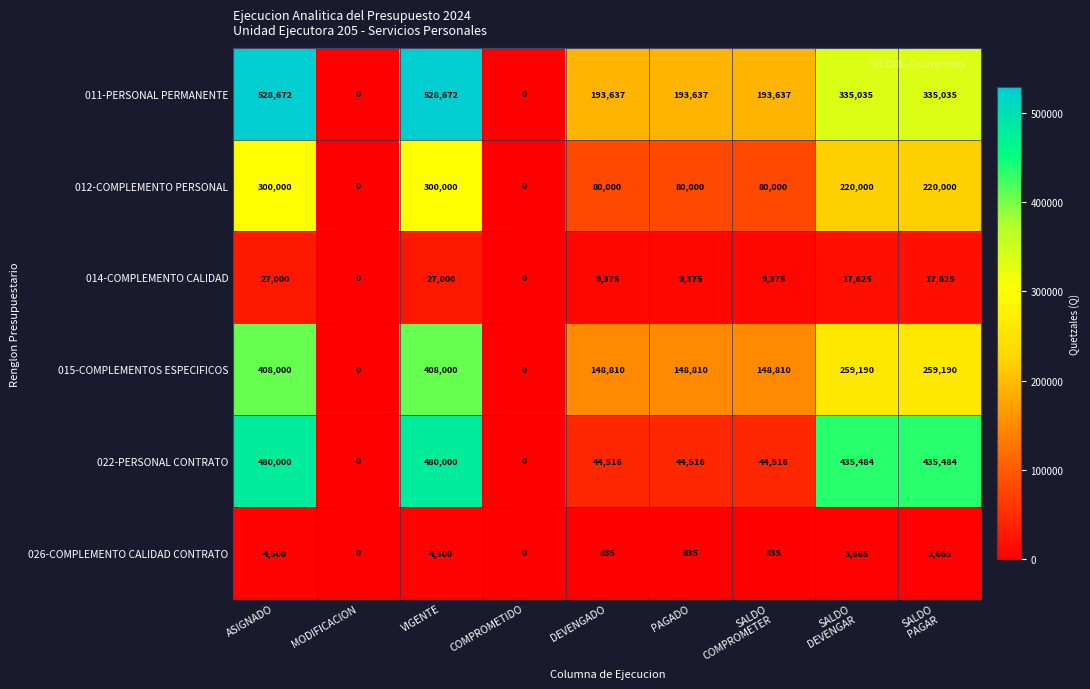

True or false: 014-COMPLEMENTO CALIDAD has a value of 9375 at PAGADO.

True